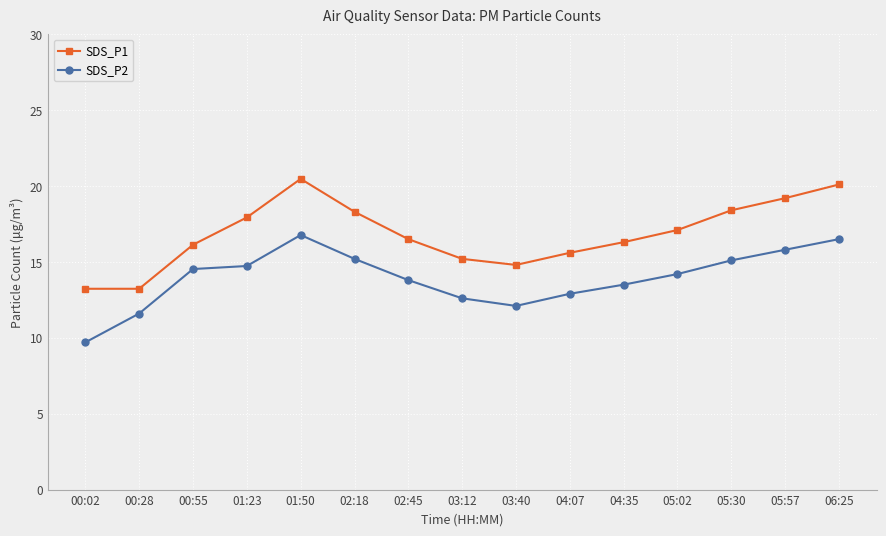

At which category is the sum across all series the highest?

01:50